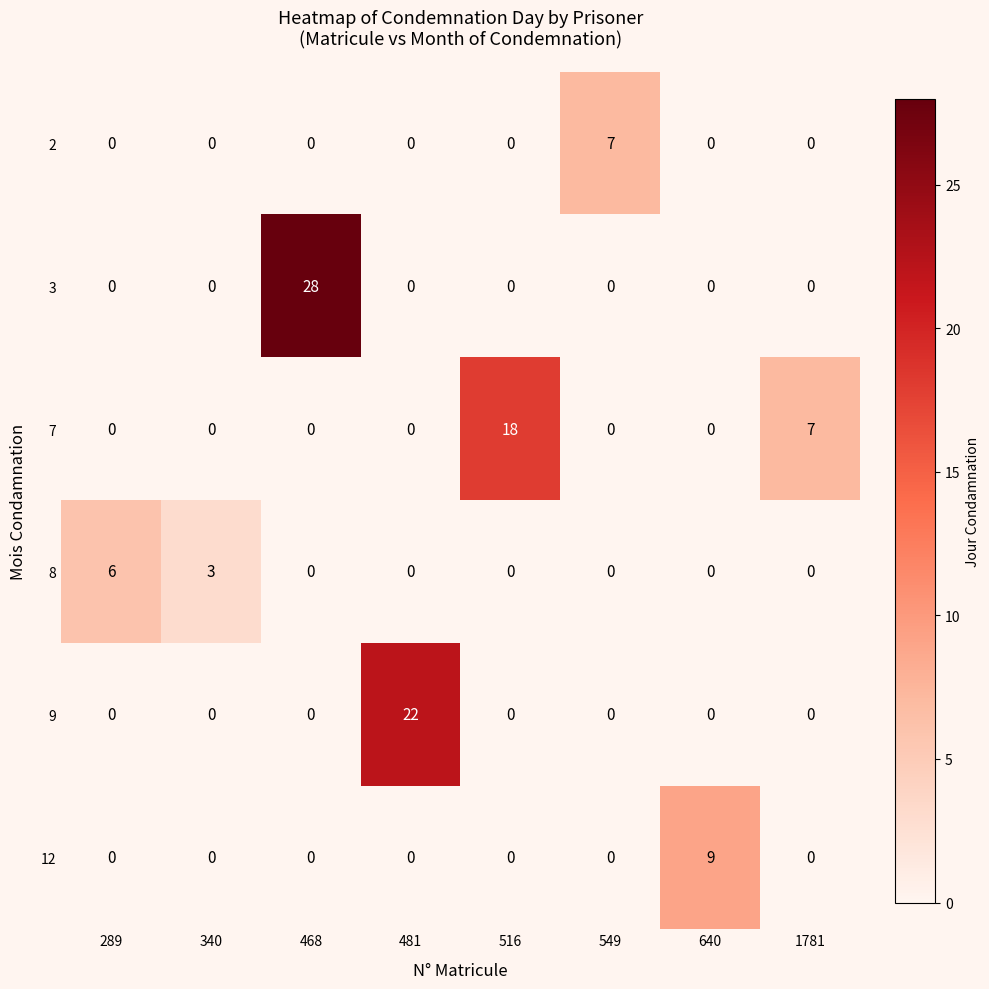

What is the difference between the 8 values at 468 and 289?

6